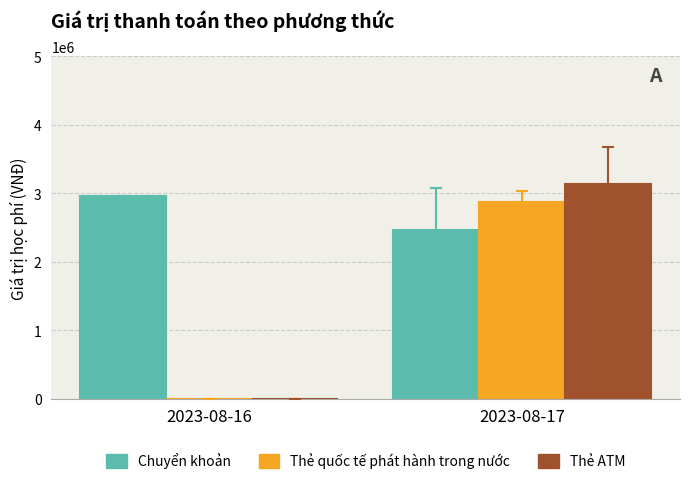

At which label is Thẻ quốc tế phát hành trong nước closest to 1439175?

2023-08-16